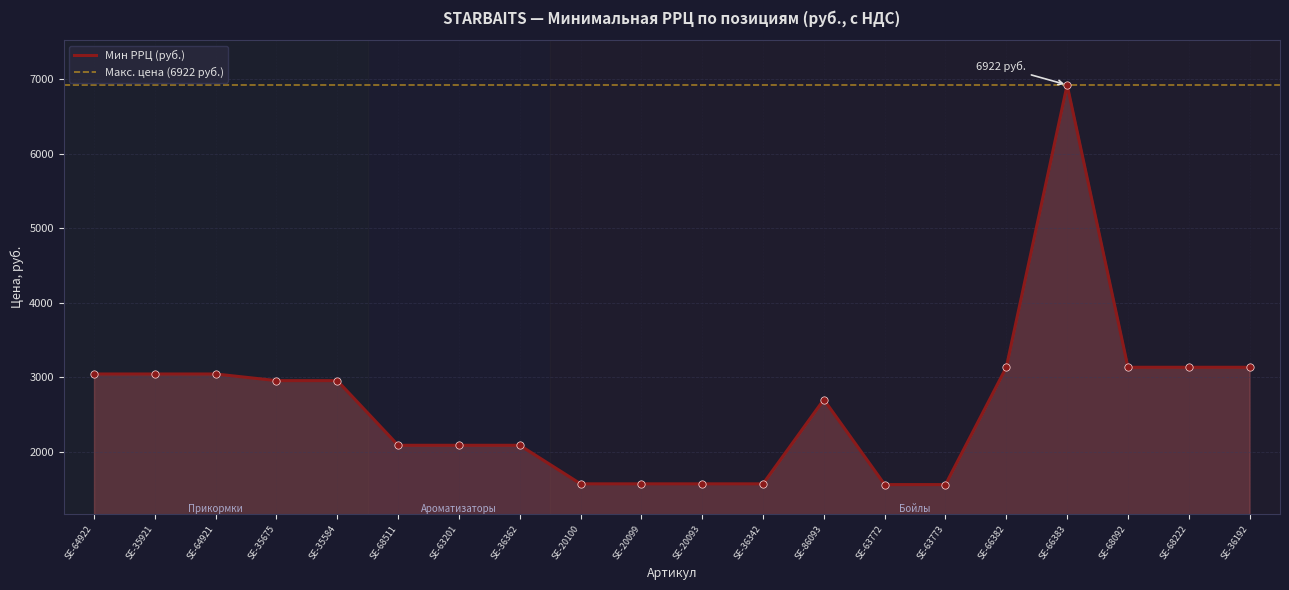

Which has a higher value, SE-68511 or SE-20100?

SE-68511